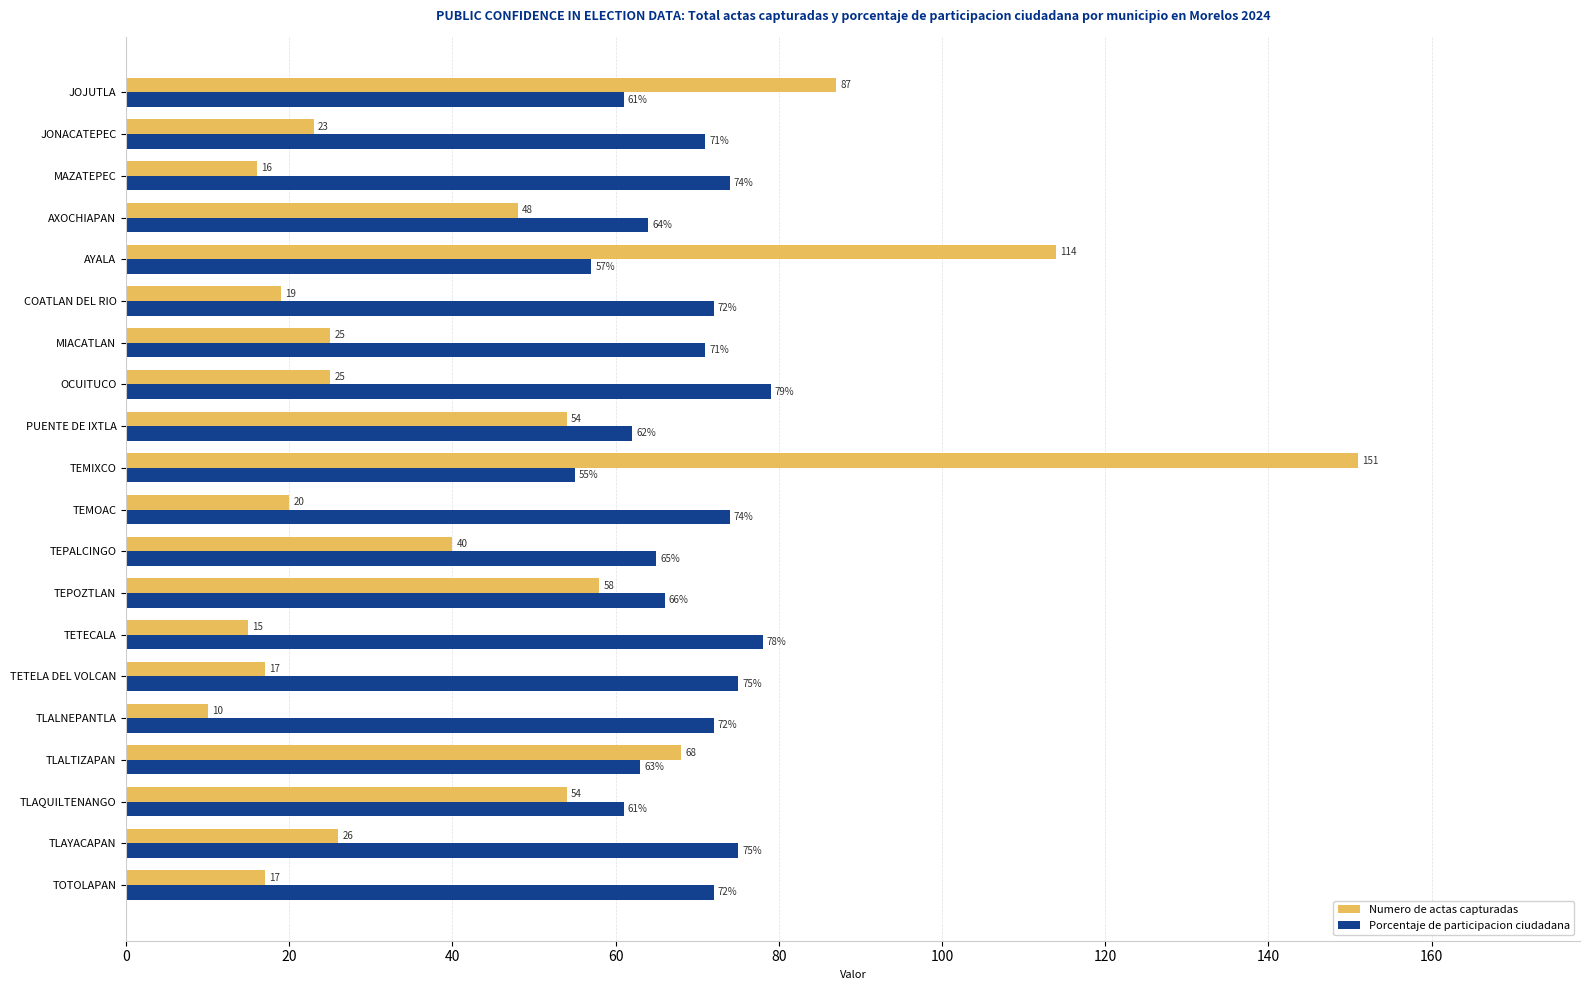

Which category has the lowest value in the Numero de actas capturadas series?

TLALNEPANTLA